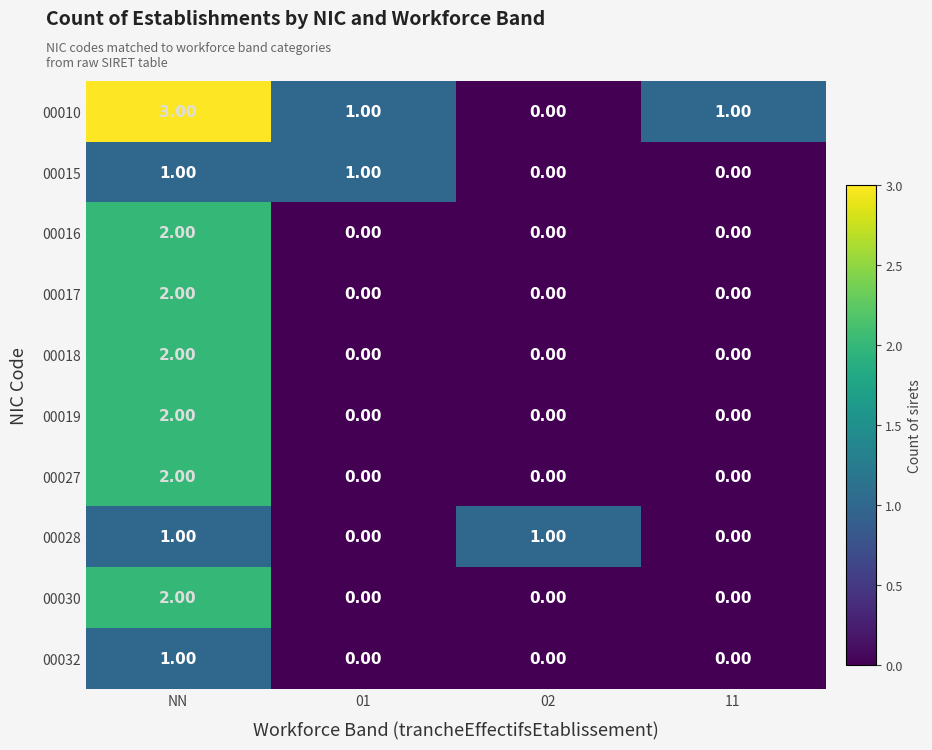

At which label does 00027 reach its peak?

NN